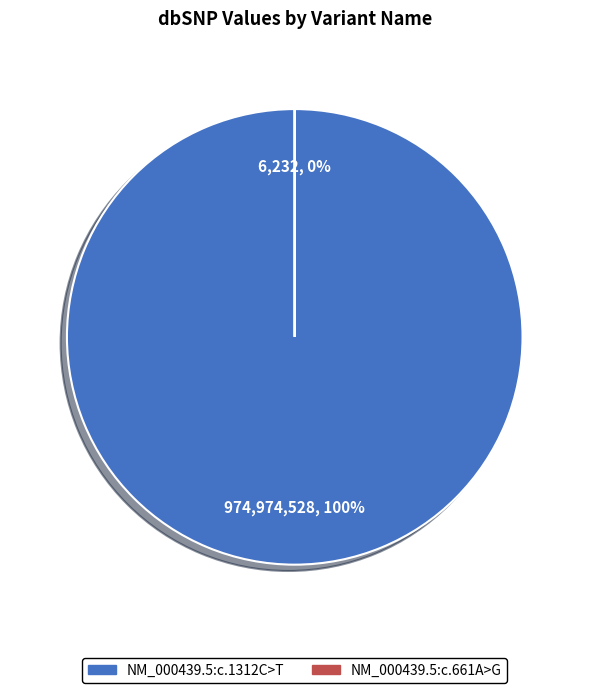

Which category has the biggest portion of the pie?

NM_000439.5:c.1312C>T